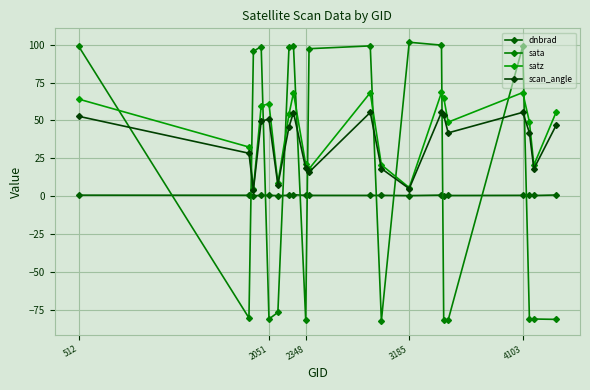

What are all the series names shown in the legend?

dnbrad, sata, satz, scan_angle